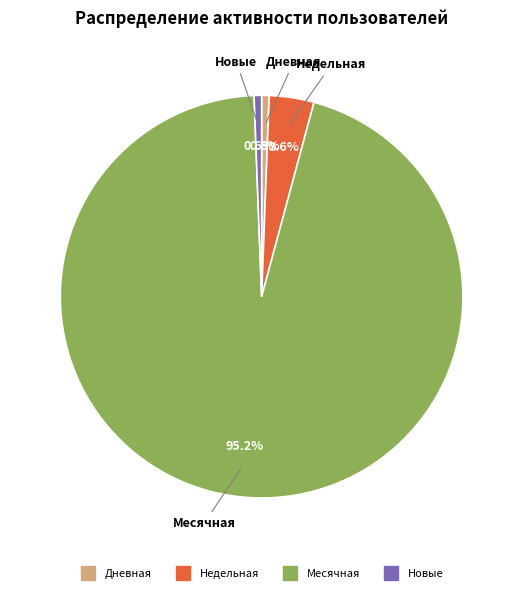

Does any single category account for the majority?

Yes